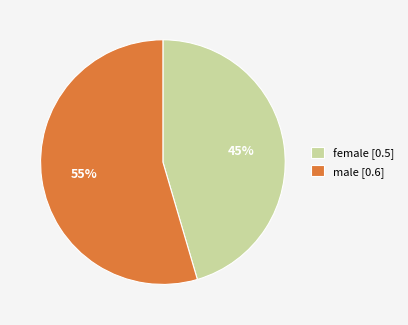

To the nearest percent, what is the average slice percentage?

50%